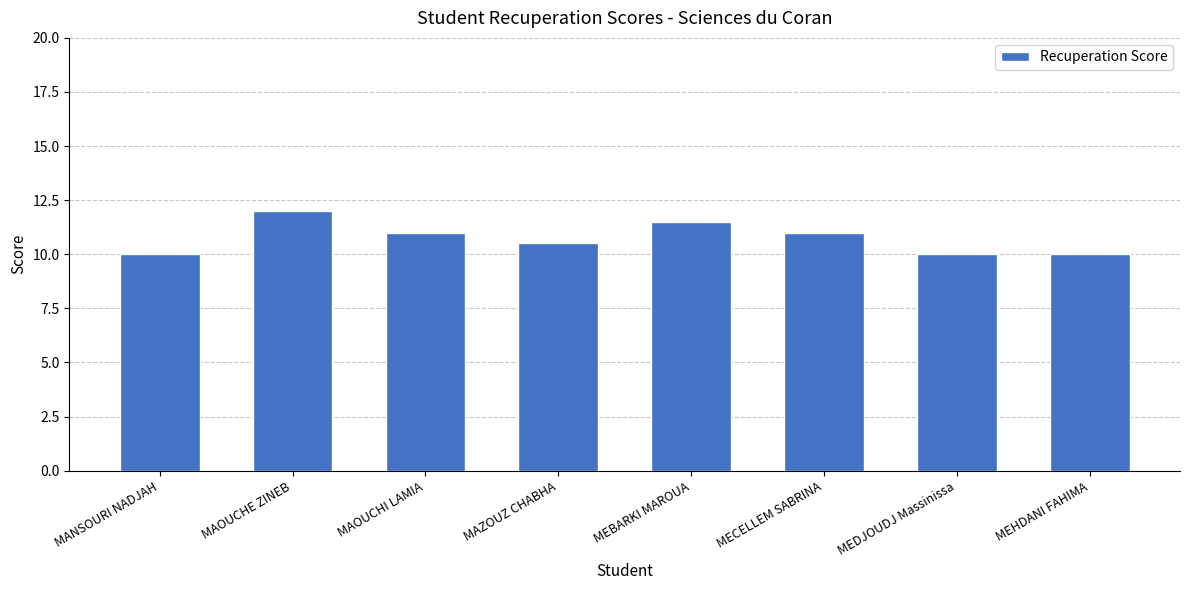

Reading right to left, what are all the values shown in this chart?

MEHDANI FAHIMA=10.0	MEDJOUDJ Massinissa=10.0	MECELLEM SABRINA=11.0	MEBARKI MAROUA=11.5	MAZOUZ CHABHA=10.5	MAOUCHI LAMIA=11.0	MAOUCHE ZINEB=12.0	MANSOURI NADJAH=10.0